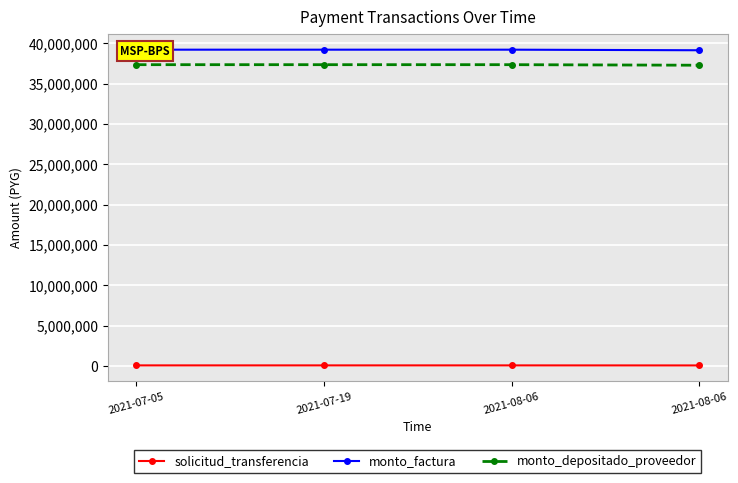

Is it true that solicitud_transferencia equals 136028 at 2021-07-05?

False